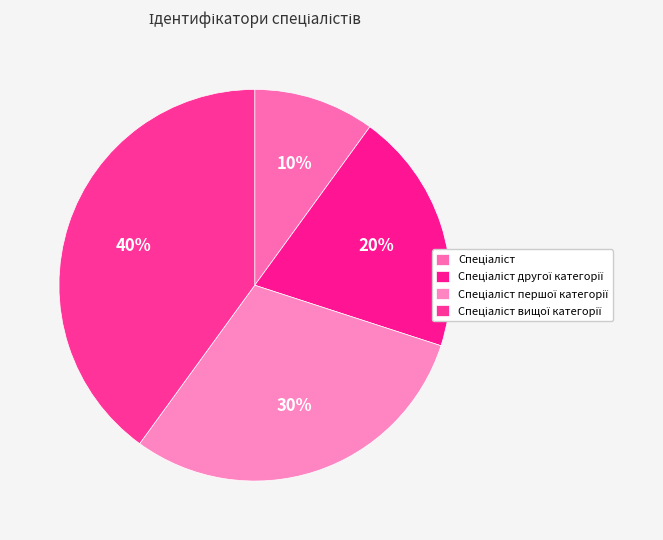

Count the number of slices in the pie.

4